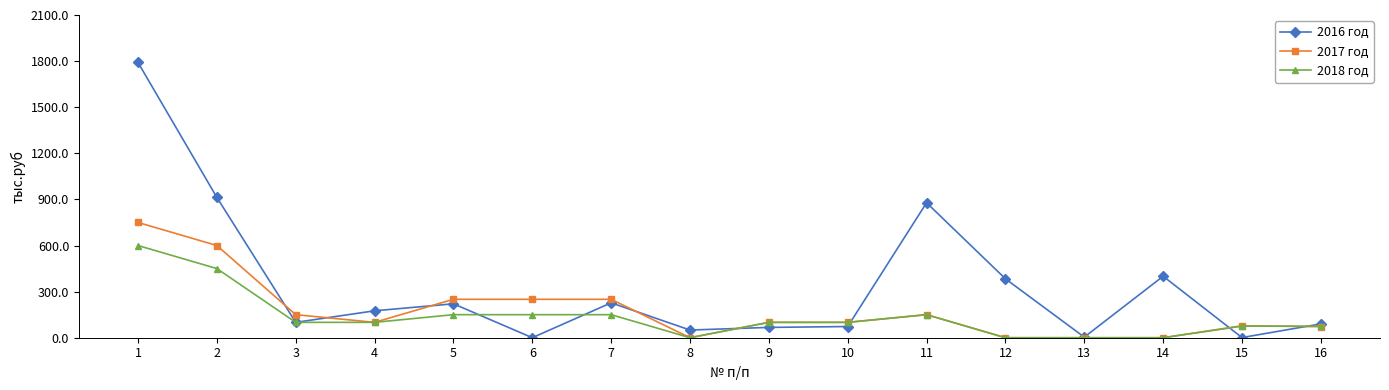

What is the maximum value shown in the chart?

1791.2